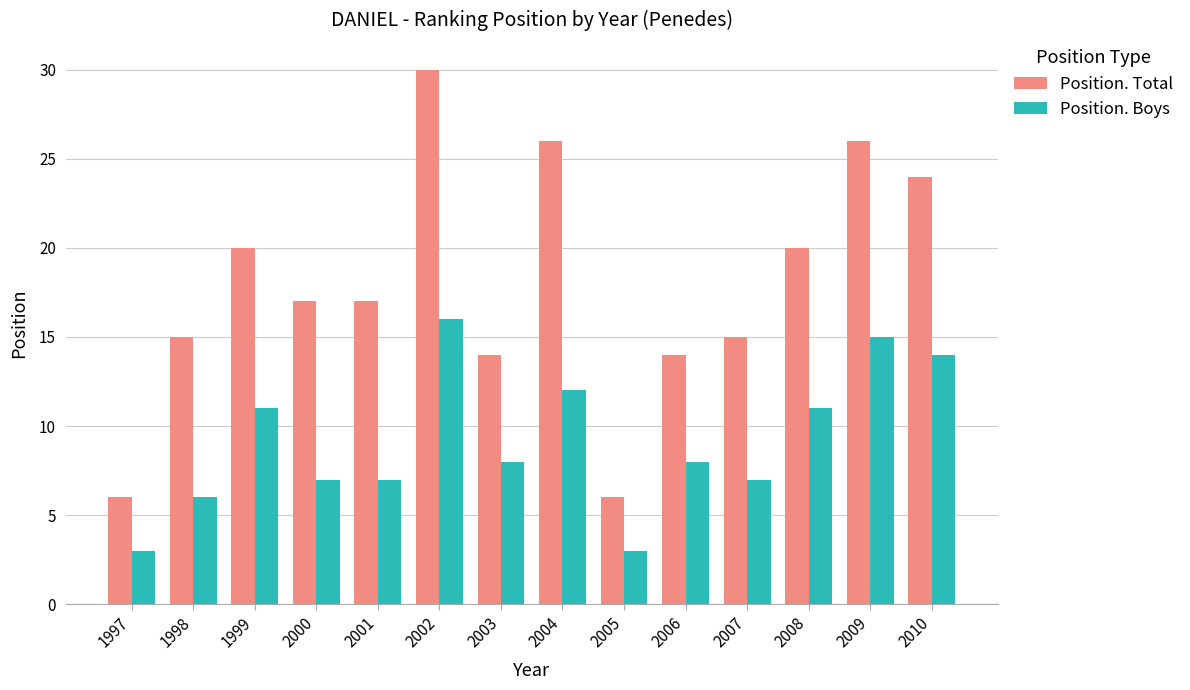

What are all the series names shown in the legend?

Position. Total, Position. Boys